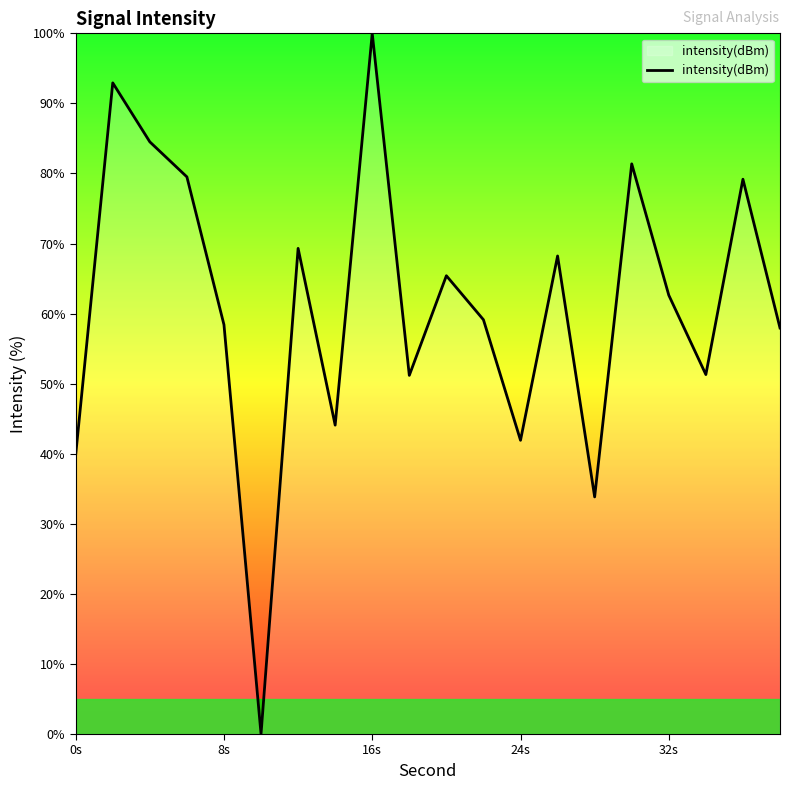

How many interior local peaks (higher than both neighbors) does the data have?

7